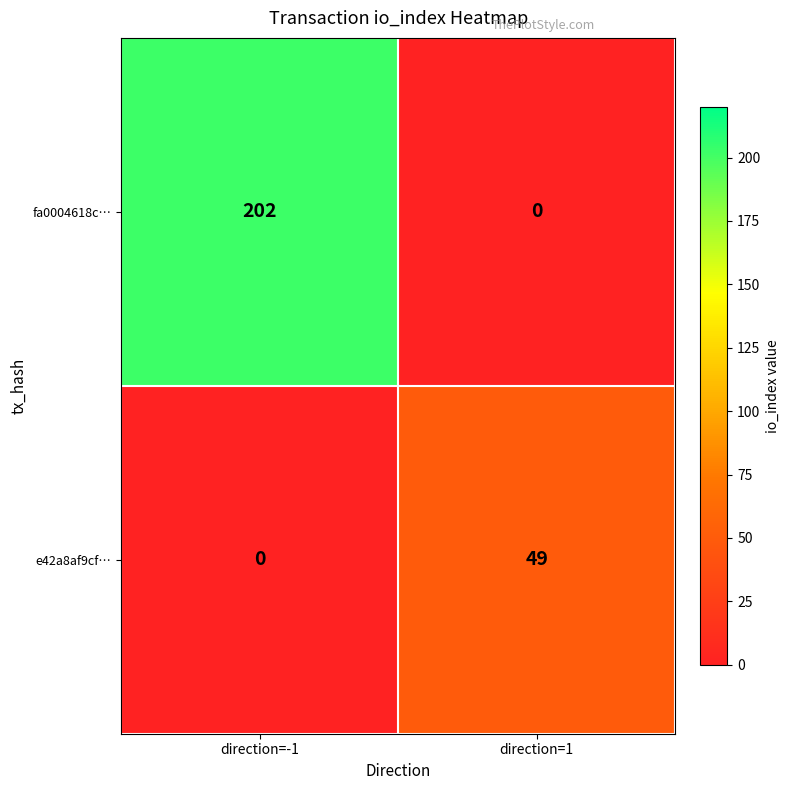

At which label is e42a8af9cf… closest to 24?

direction=-1